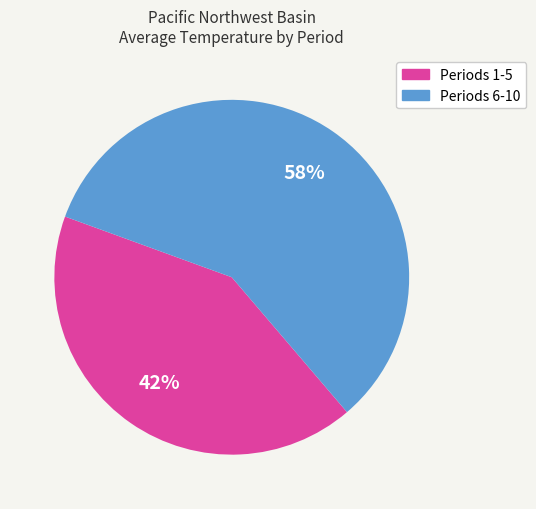

To the nearest percent, what is the difference between the largest and smallest slice percentages?

16%